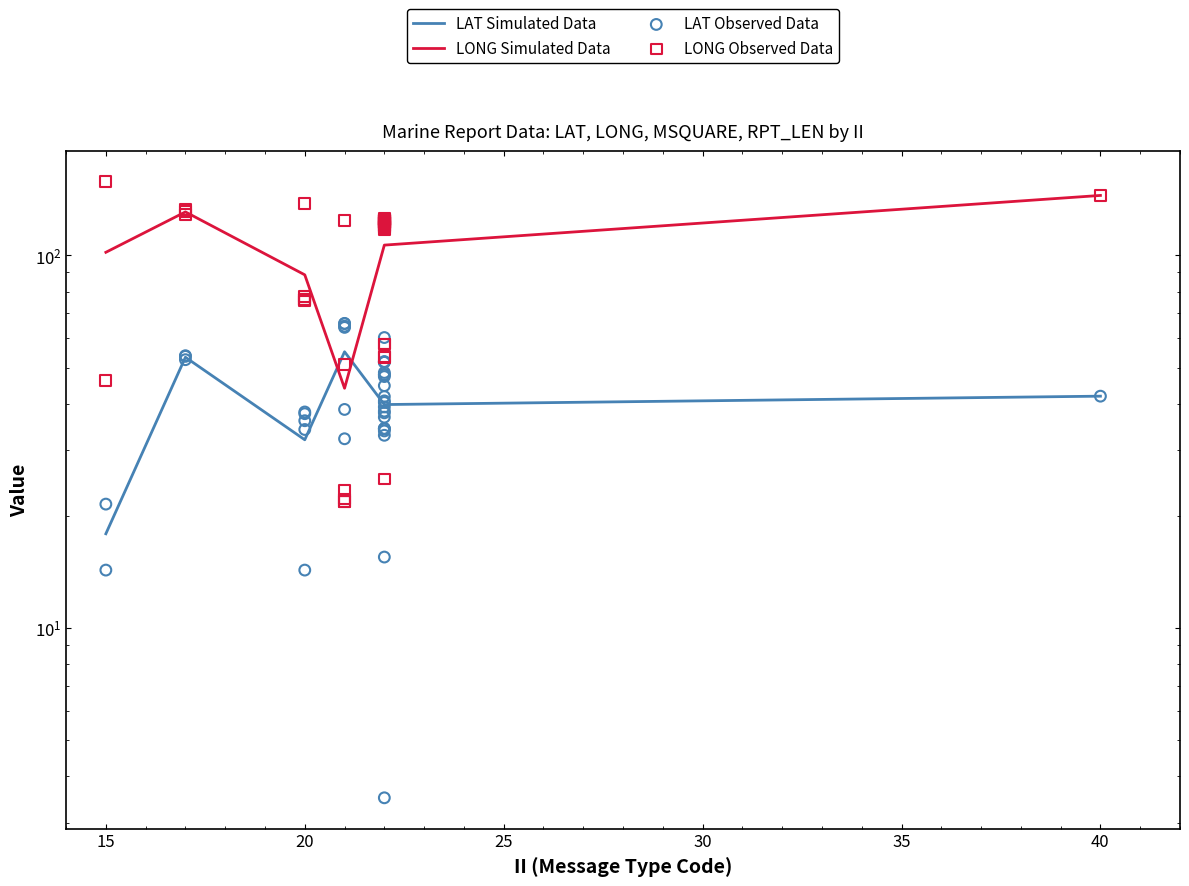

Which series has the largest total across all categories?

LONG (line)